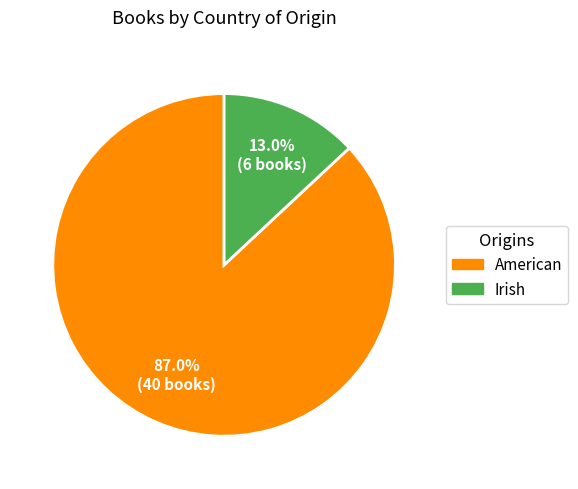

How many slices are in this pie chart?

2